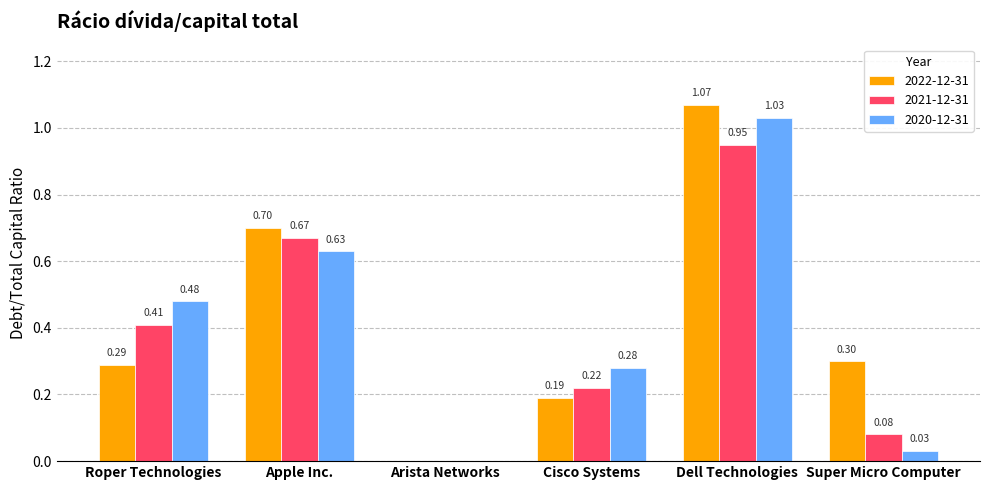

At which label does 2020-12-31 reach its peak?

Dell Technologies